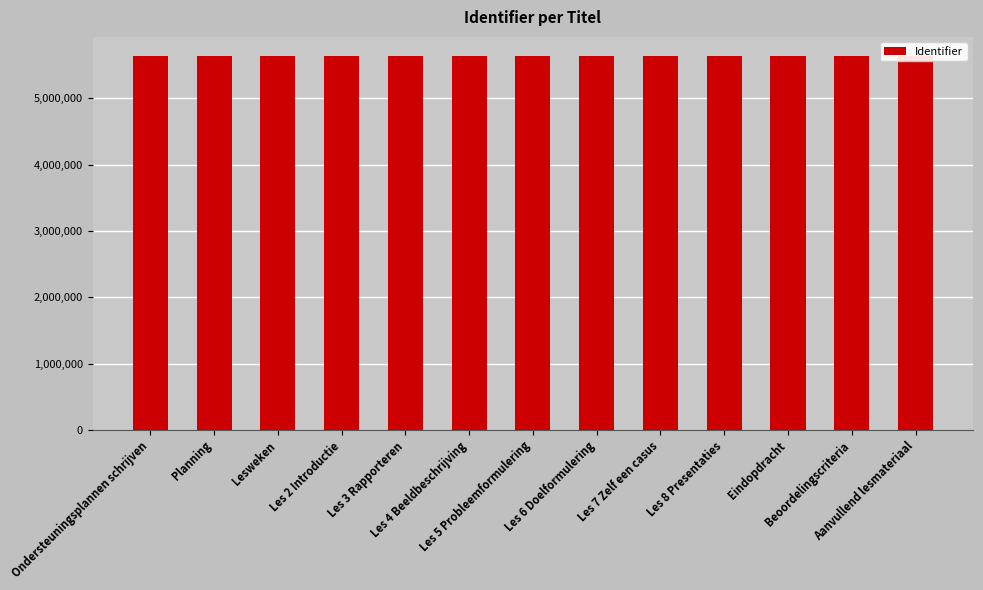

The value at Lesweken is 8876487. True or false?

False